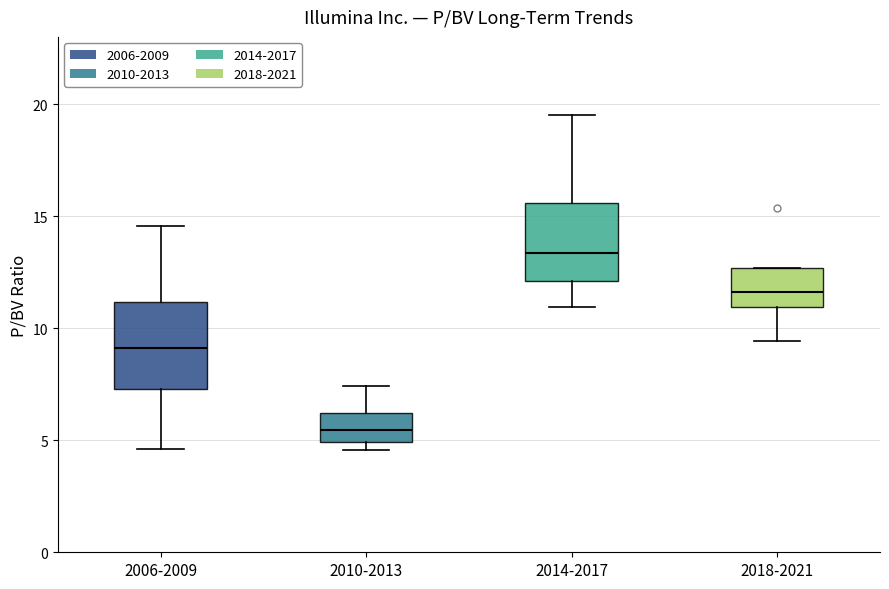

Reading left to right, read every box against the y-axis: the position of its median line, the range the box covers, and the ends of its whiskers. The values are not printed on the chart, so give them approximately, as read against the axis.

2006-2009: median 9.0, box 7.5 to 11.0, whiskers 4.5 to 14.5
2010-2013: median 5.5, box 5.0 to 6.0, whiskers 4.5 to 7.5
2014-2017: median 13.5, box 12.0 to 15.5, whiskers 11.0 to 19.5
2018-2021: median 11.5, box 11.0 to 12.5, whiskers 9.5 to 12.5